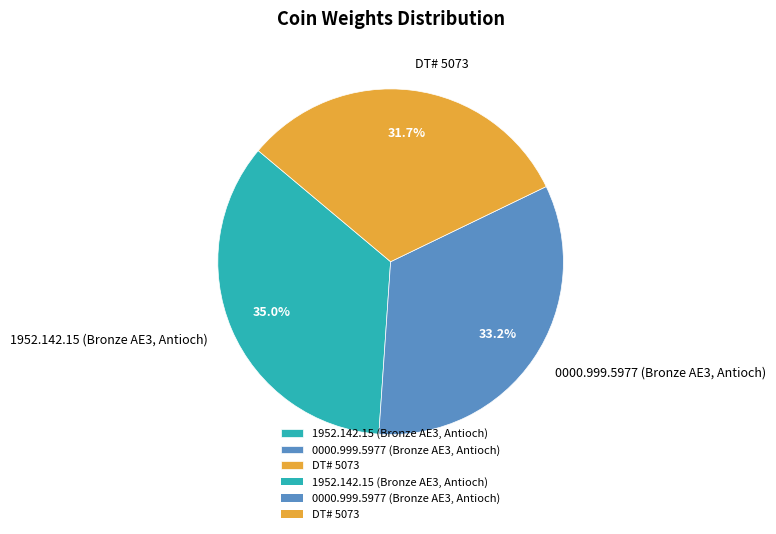

True or false: 0000.999.5977 (Bronze AE3, Antioch) accounts for 33% of the total.

True